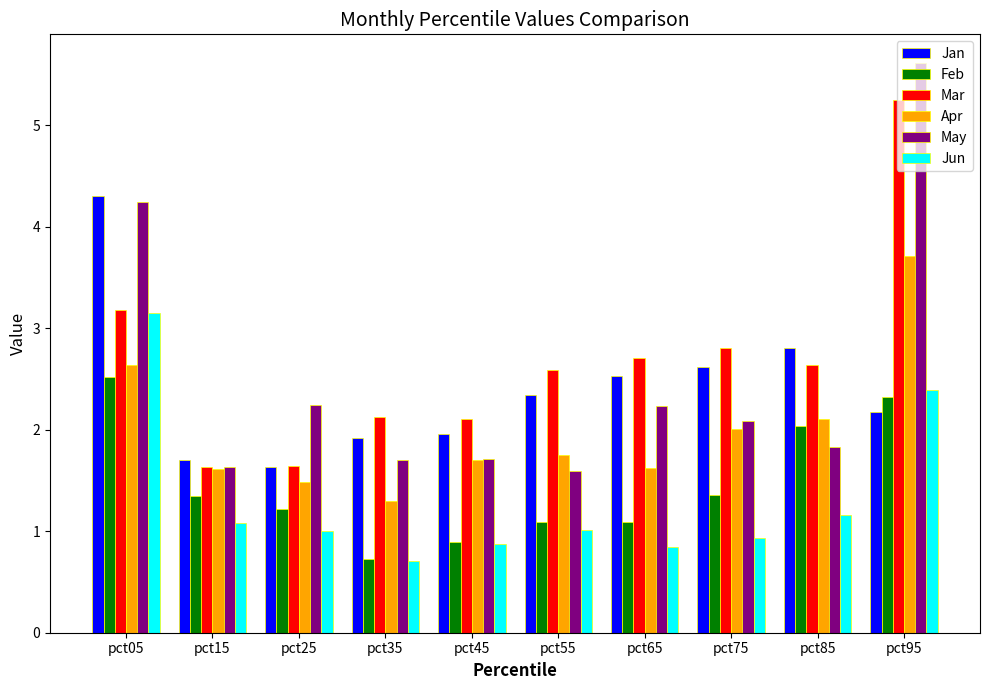

List the series in order of their peak value, lowest first.

Feb, Jun, Apr, Jan, Mar, May